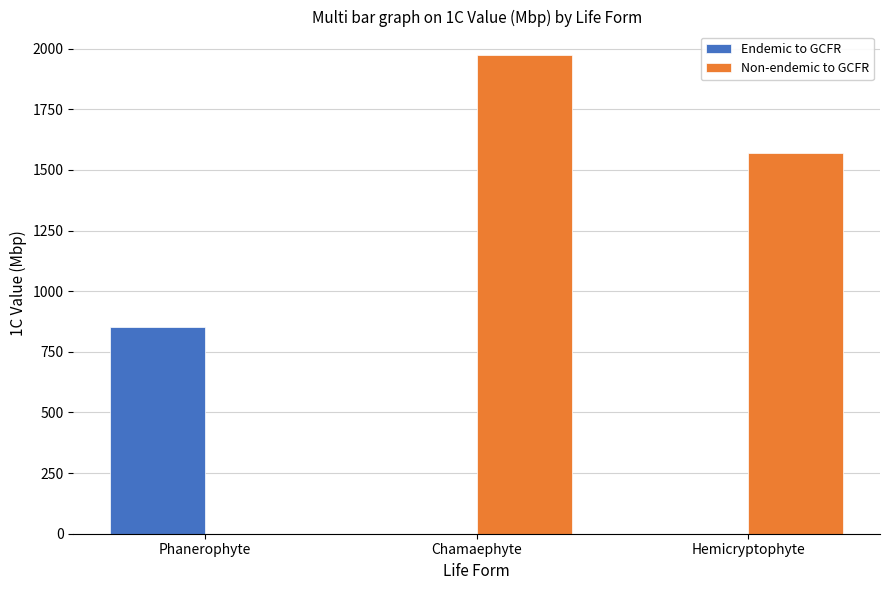

How many values in Non-endemic to GCFR are above zero?

2